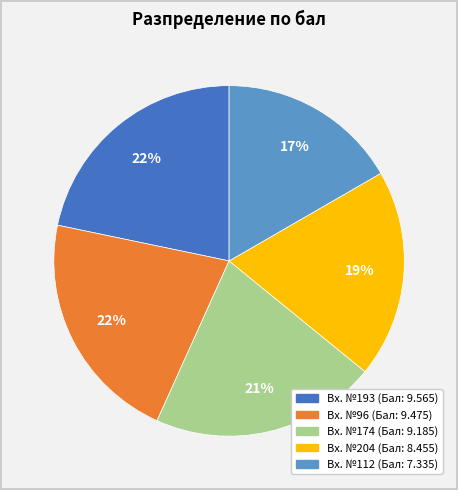

Is there any slice that represents more than half of the pie?

No